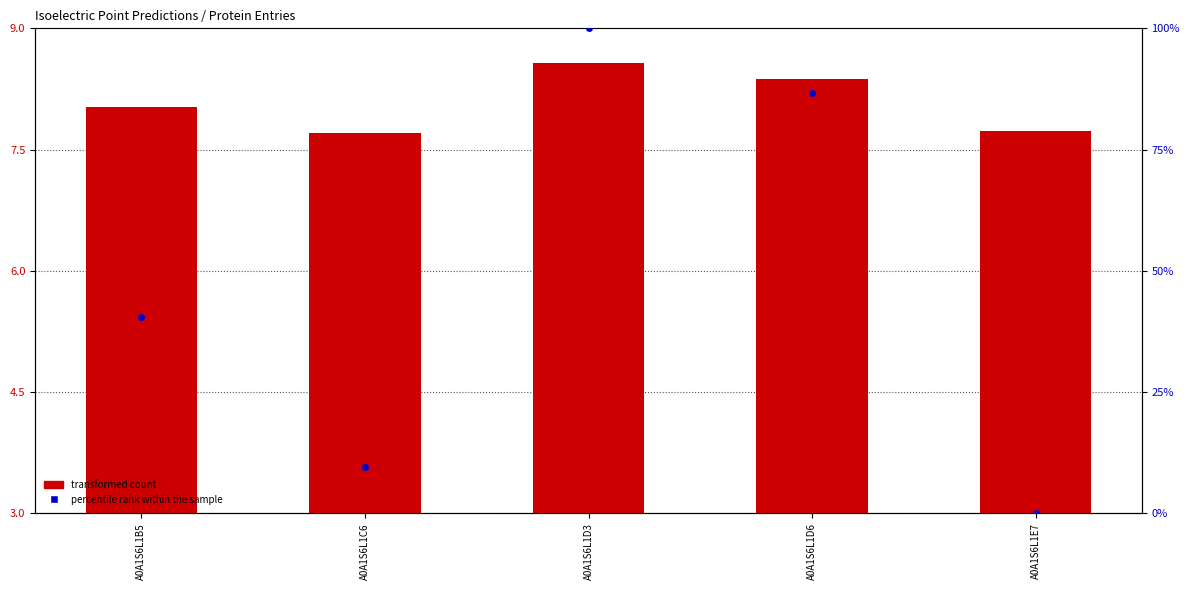

At which category is the sum across all series the highest?

A0A1S6L1D3